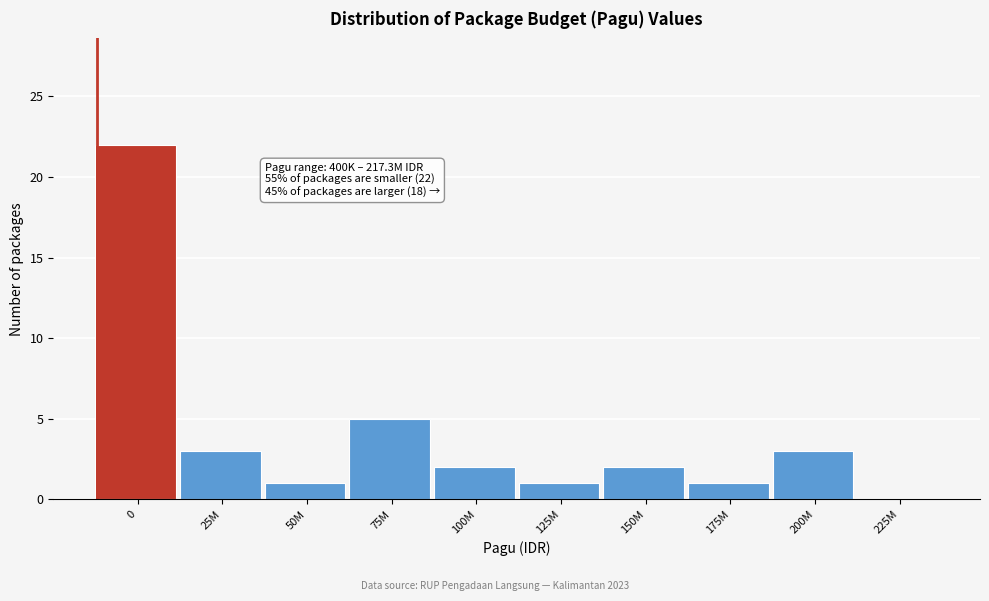

Reading right to left, extract all data points from this chart.

225M=0	200M=3	175M=1	150M=2	125M=1	100M=2	75M=5	50M=1	25M=3	0=22